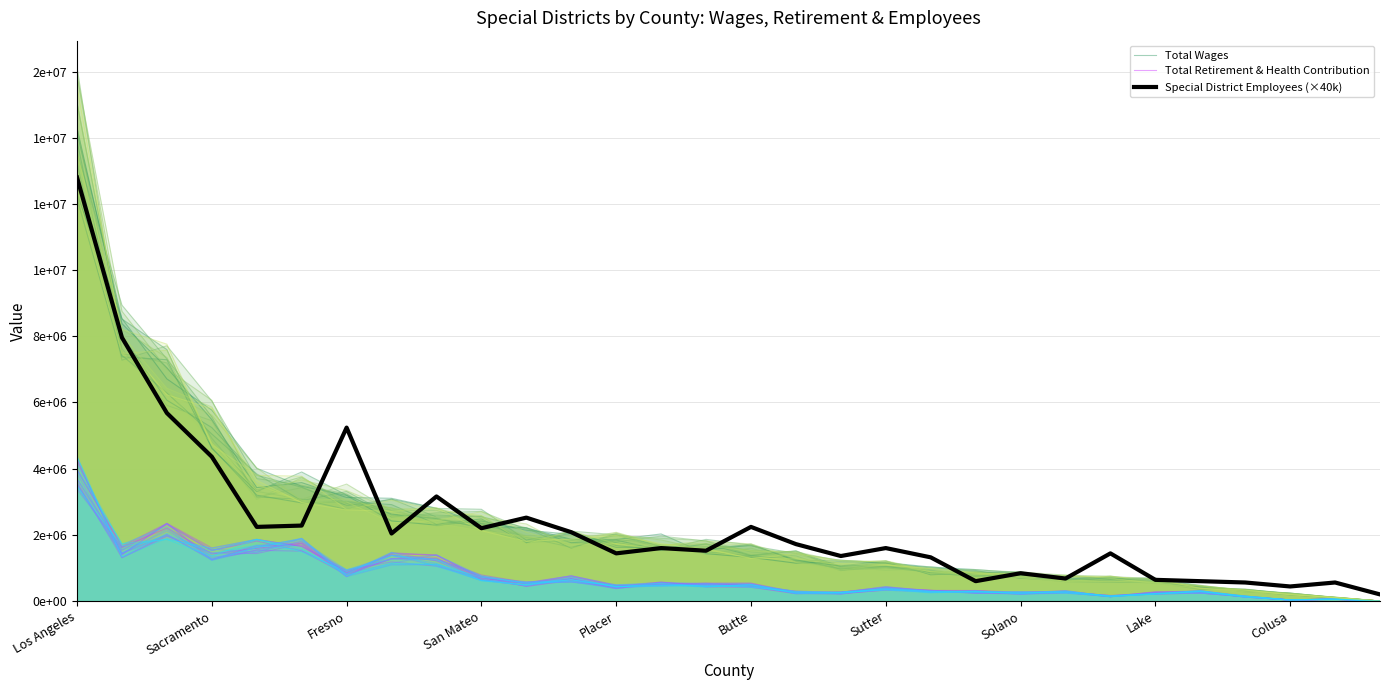

What is the lowest value of the Special District Employees (×40k) series?

200000.0